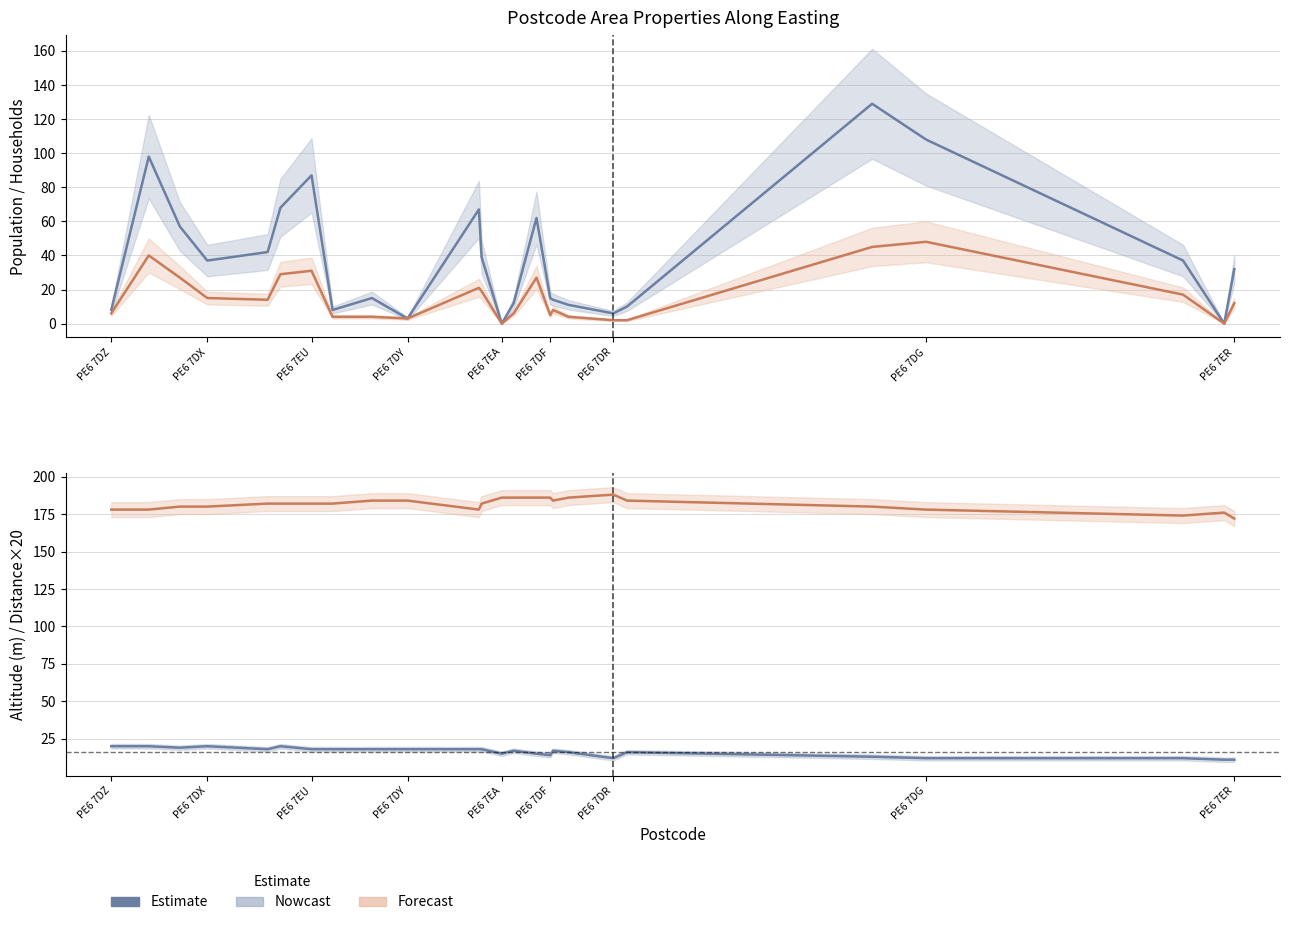

At how many categories does at least one series exceed 5?

25